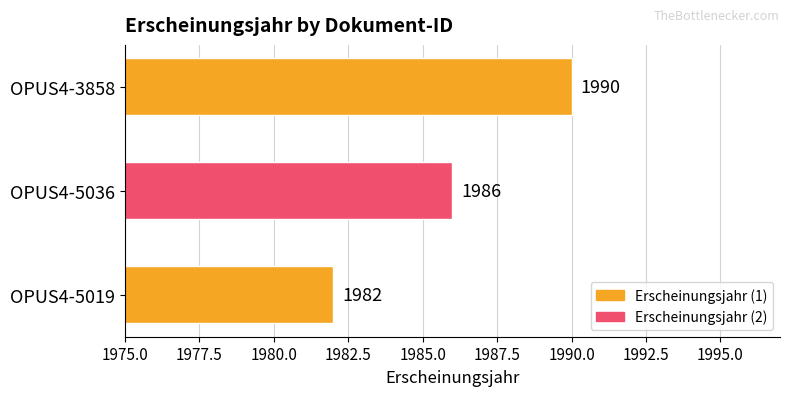

List the labels in order of value, smallest first.

OPUS4-5019, OPUS4-5036, OPUS4-3858